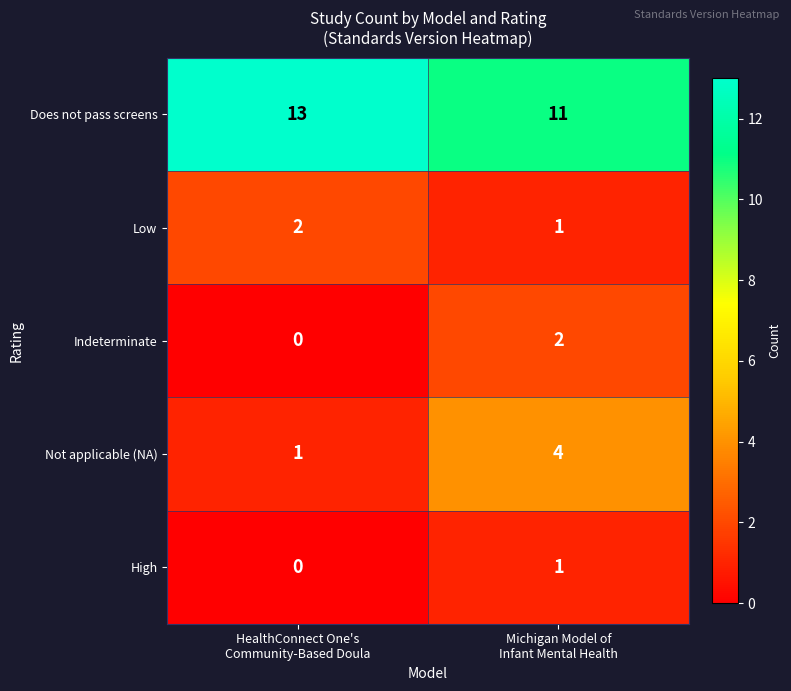

Which series has the largest range (max minus min)?

Not applicable (NA)